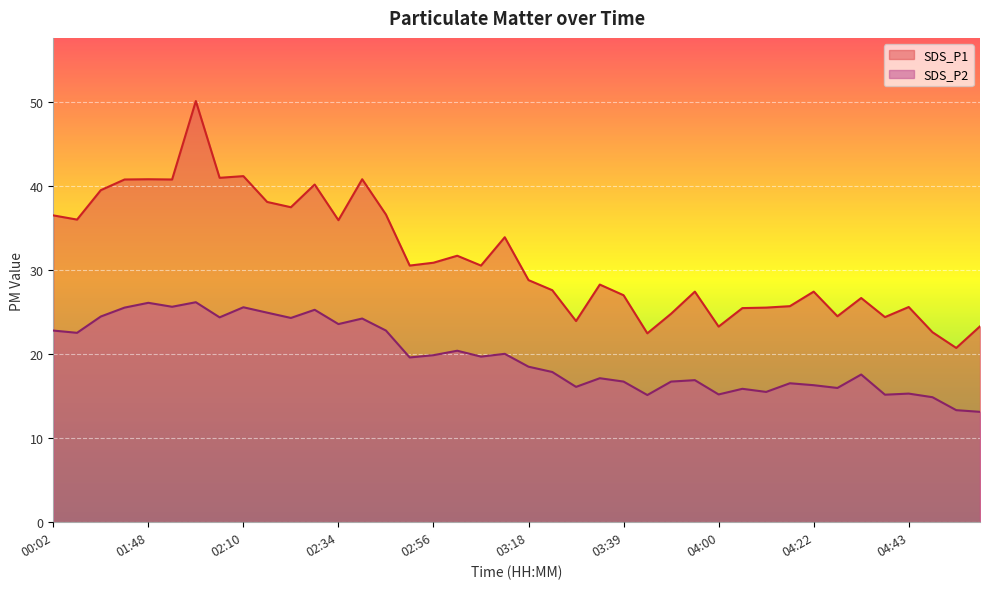

Is it true that SDS_P2 equals 25.3 at 02:28?

True